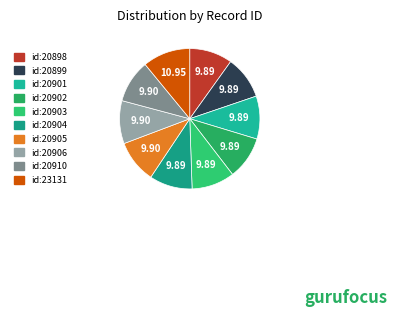

To the nearest percent, what is the average slice percentage?

10%